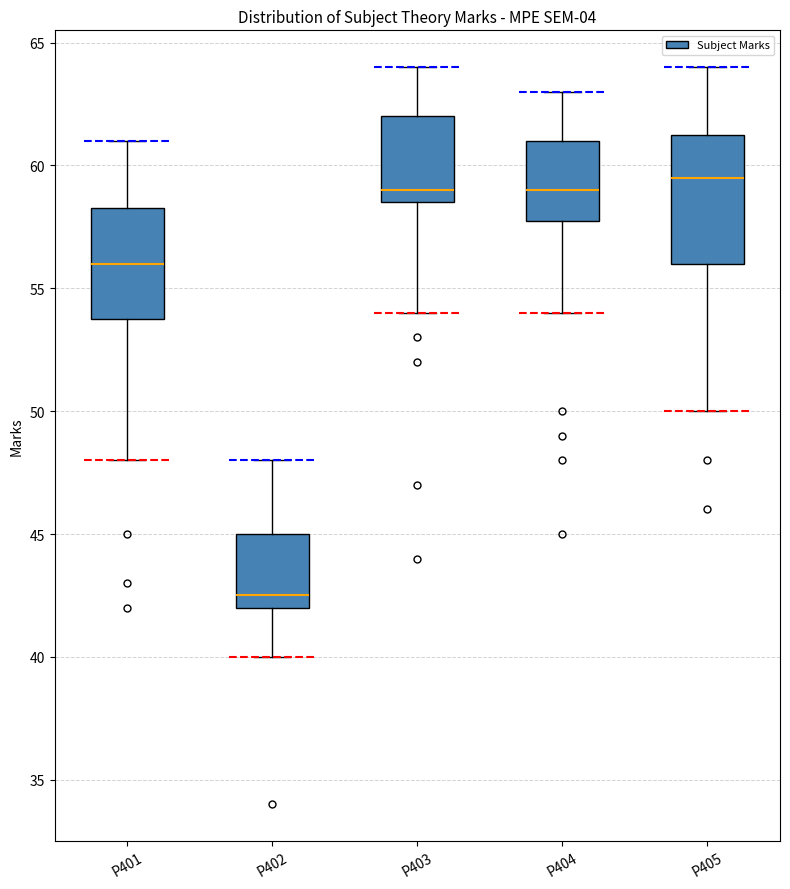

Reading left to right, transcribe this box plot: for each box, give where its median line is, the range the box spans, and where its two whiskers end, as read against the y-axis. The values are not printed on the chart, so give them approximately, as read against the axis.

P401: median 56.0, box 54.0 to 58.5, whiskers 48.0 to 61.0
P402: median 42.5, box 42.0 to 45.0, whiskers 40.0 to 48.0
P403: median 59.0, box 58.5 to 62.0, whiskers 54.0 to 64.0
P404: median 59.0, box 58.0 to 61.0, whiskers 54.0 to 63.0
P405: median 59.5, box 56.0 to 61.5, whiskers 50.0 to 64.0